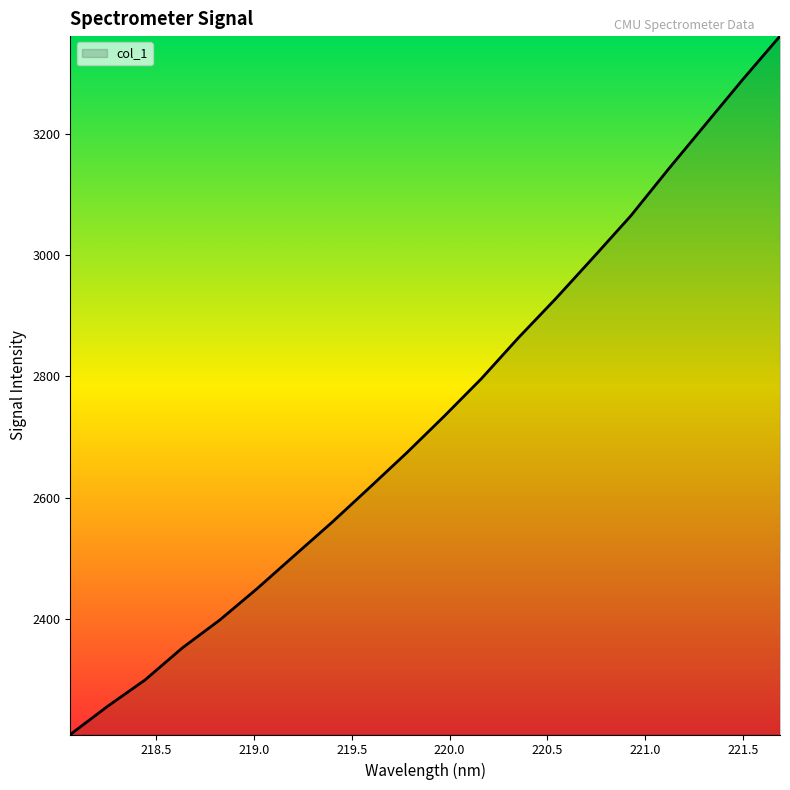

What is the smallest value displayed?

2209.0